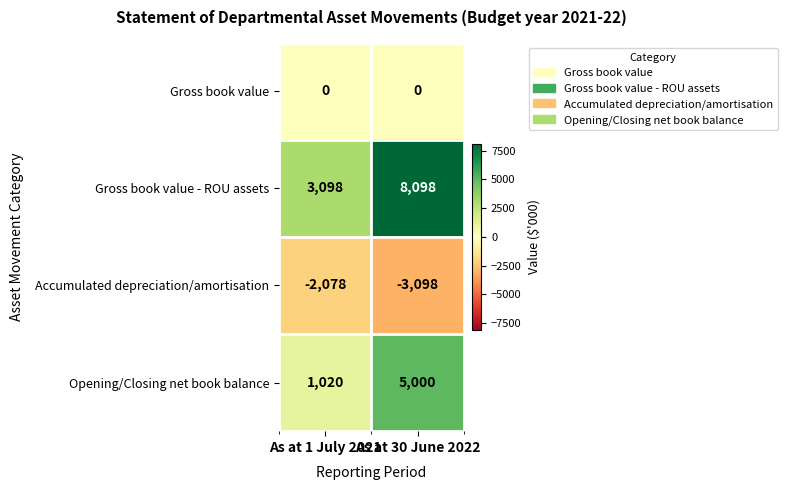

List the series in order of their overall mean, lowest first.

Accumulated depreciation/amortisation, Gross book value, Opening/Closing net book balance, Gross book value - ROU assets